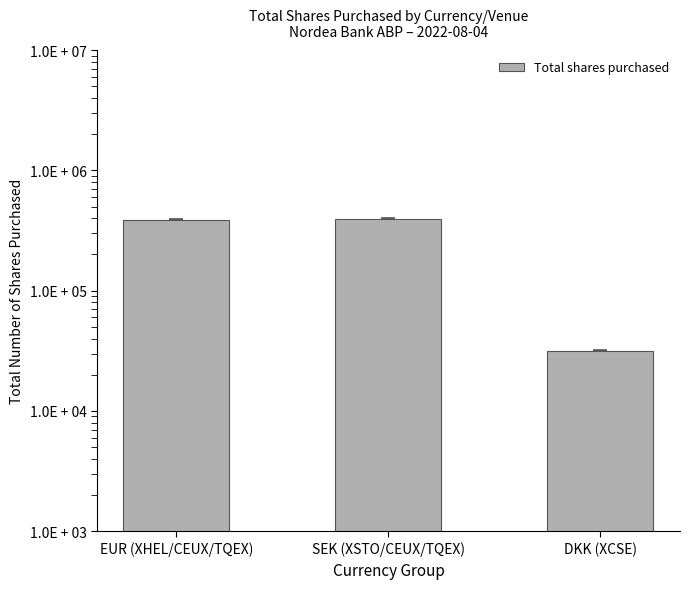

The chart shows a value of 31771 at DKK (XCSE). True or false?

True